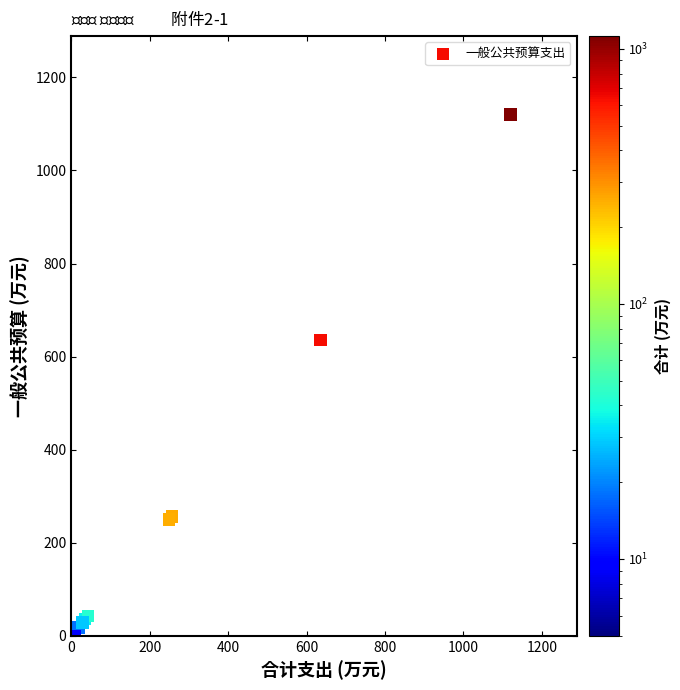

What Y value in the scatter plot is closest to 560?

635.3